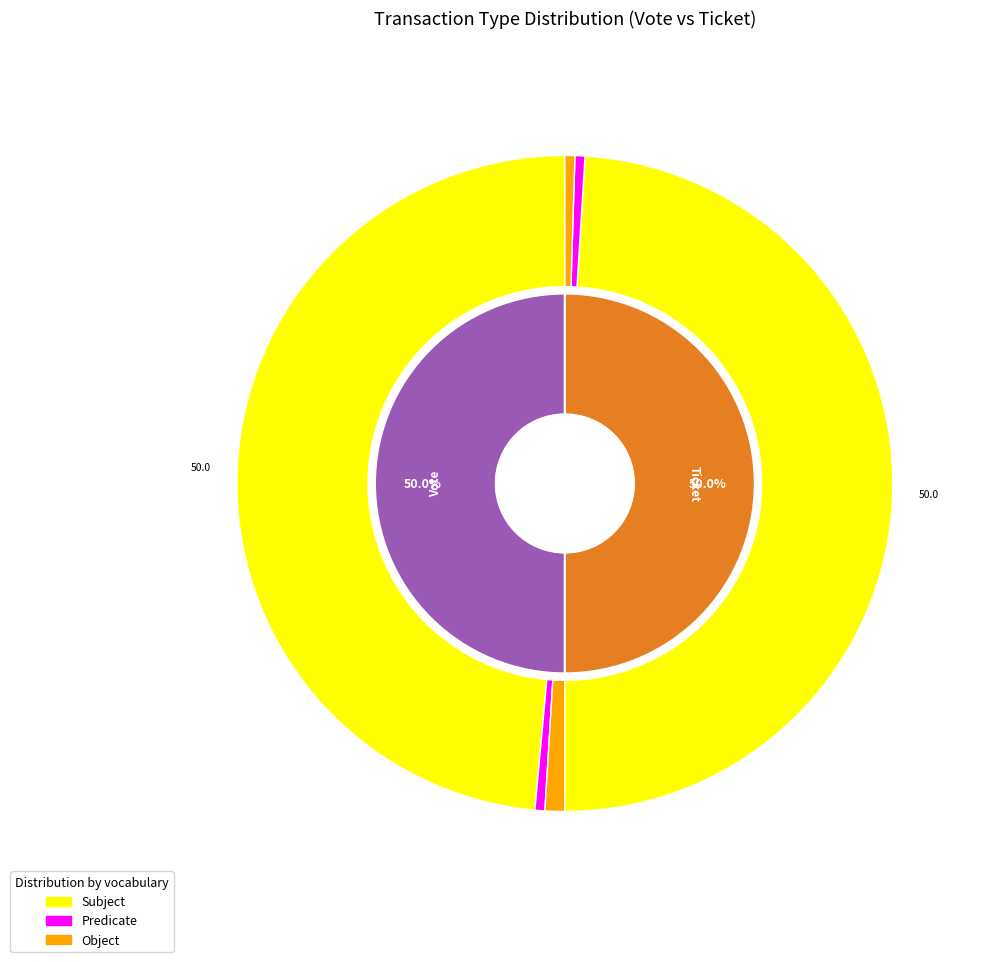

What is the largest slice in the pie chart?

Vote